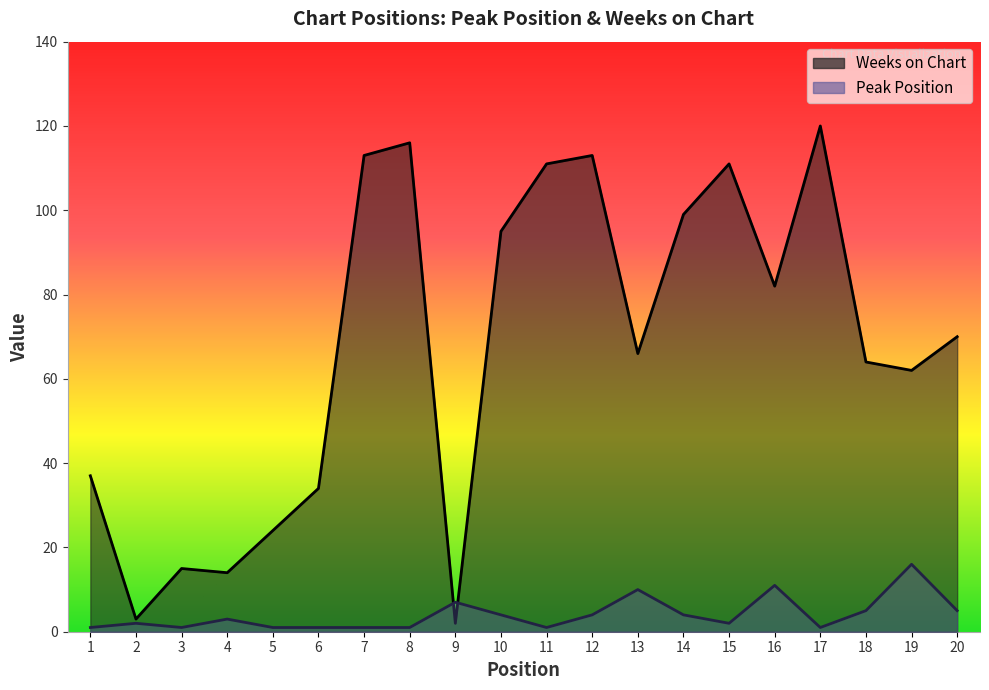

Which series has the widest spread of values?

Weeks on Chart